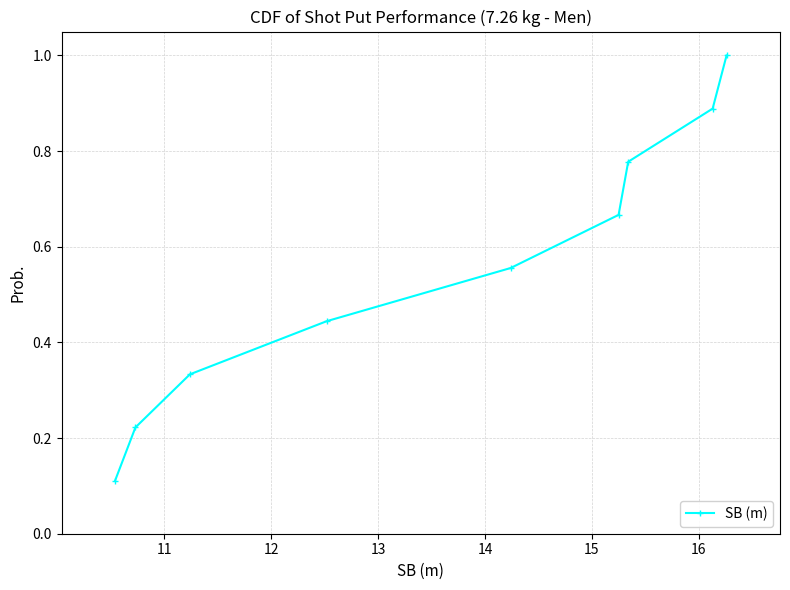

What is the sum of all values?

5.0